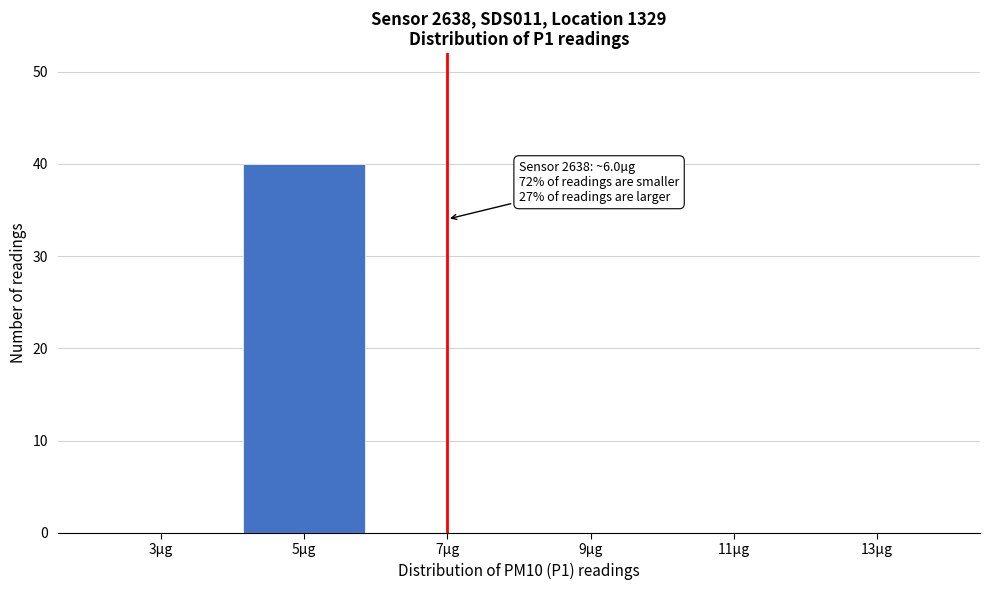

Reading left to right, list all the values displayed in this chart.

3µg=0	5µg=40	7µg=0	9µg=0	11µg=0	13µg=0